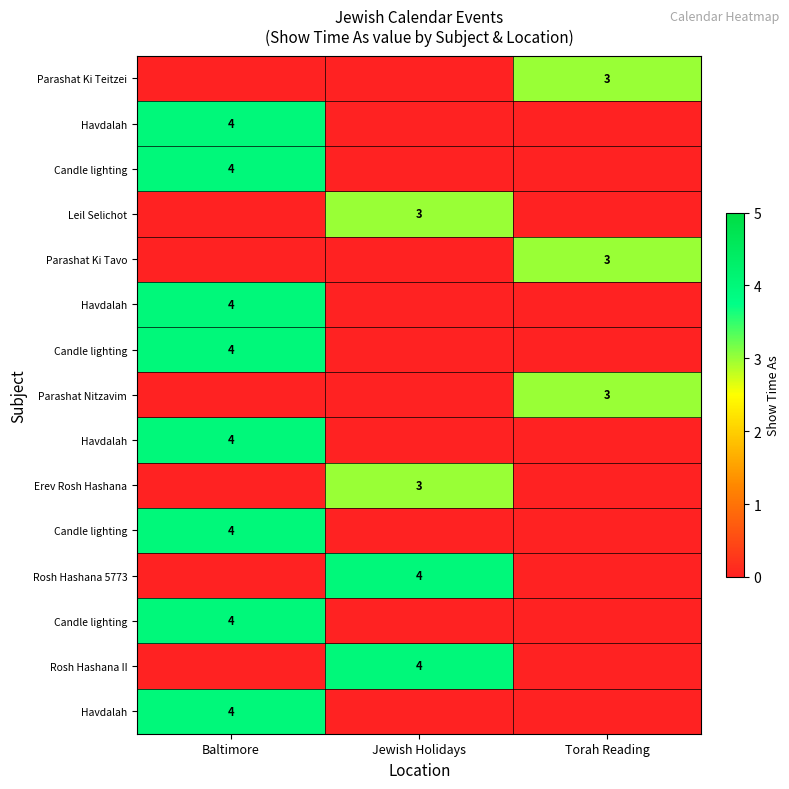

At how many categories does at least one series exceed 0?

3